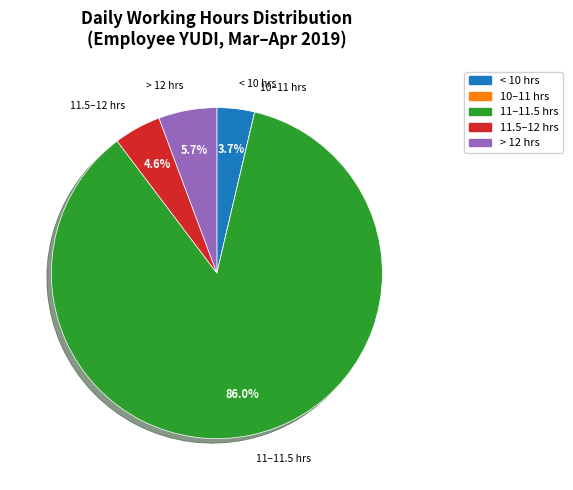

Is there a majority slice in this chart?

Yes